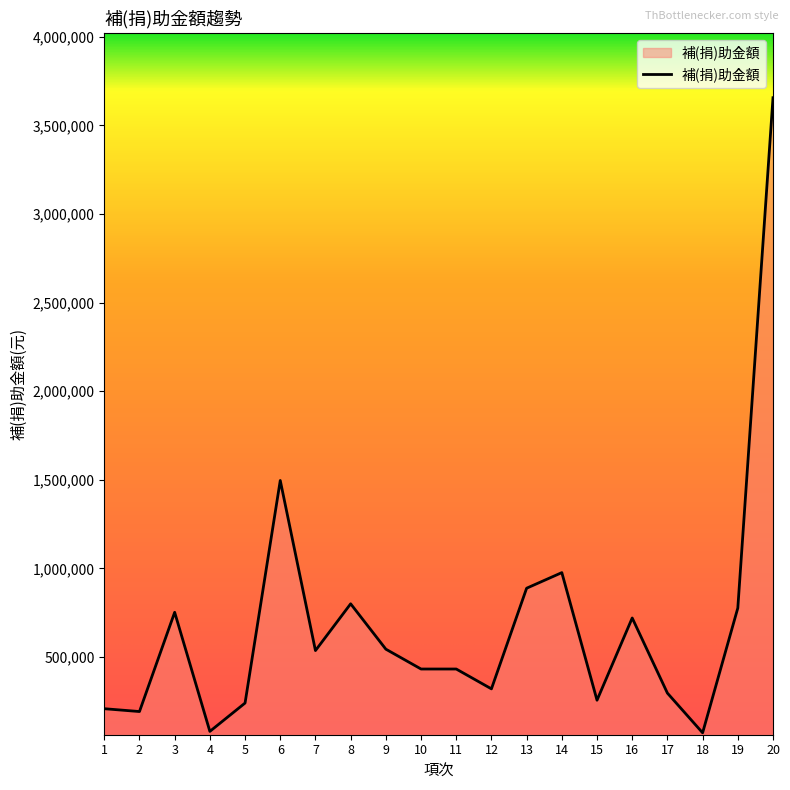

What is the change in value from 3 to 14?

+224000